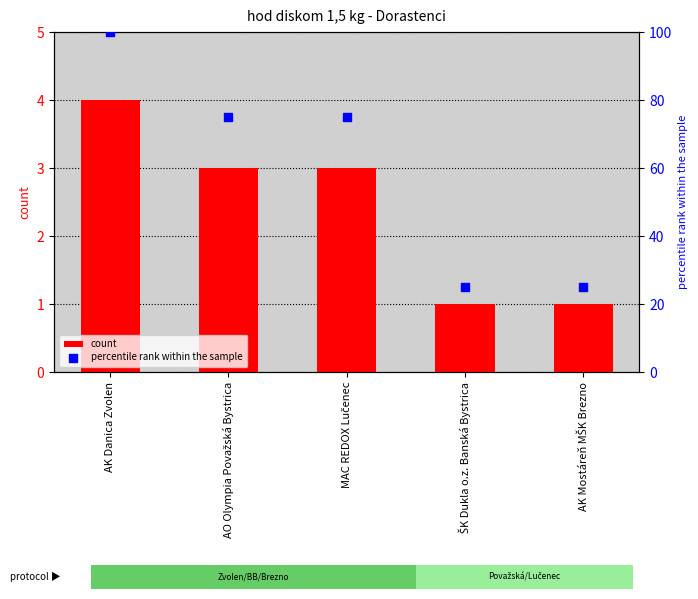

Which series reaches the minimum Y coordinate?

count